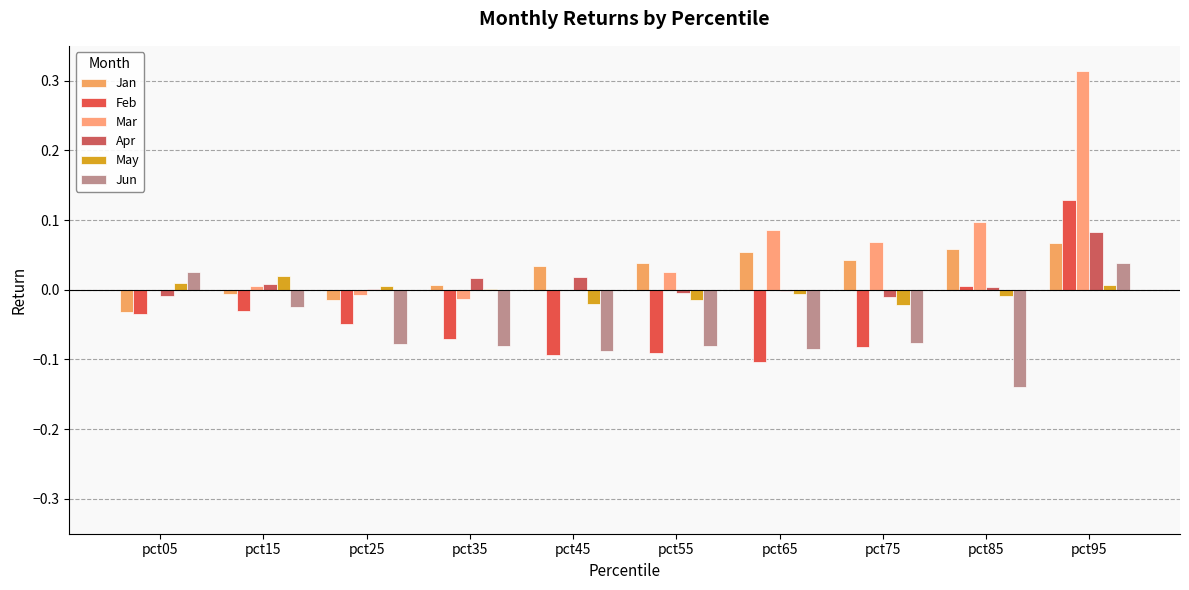

What is the difference between the second highest and minimum values in the Jun series?

0.2